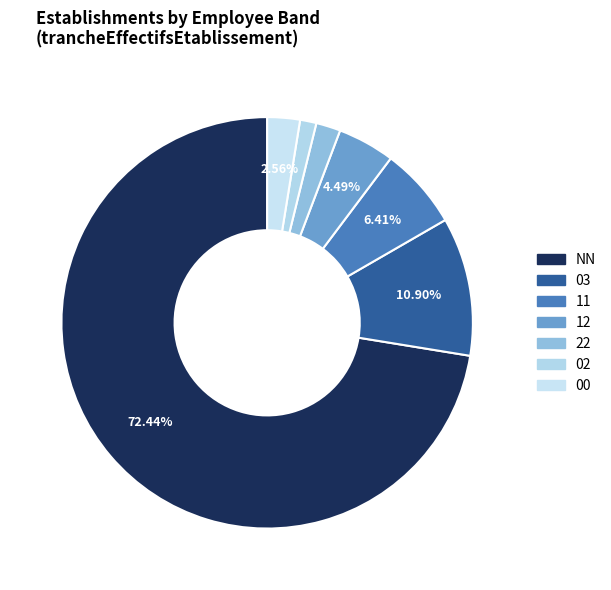

Which category has the biggest portion of the pie?

NN